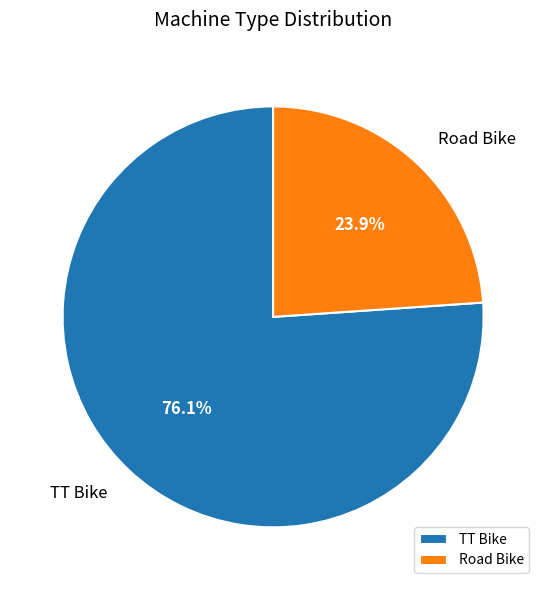

Is there a majority slice in this chart?

Yes